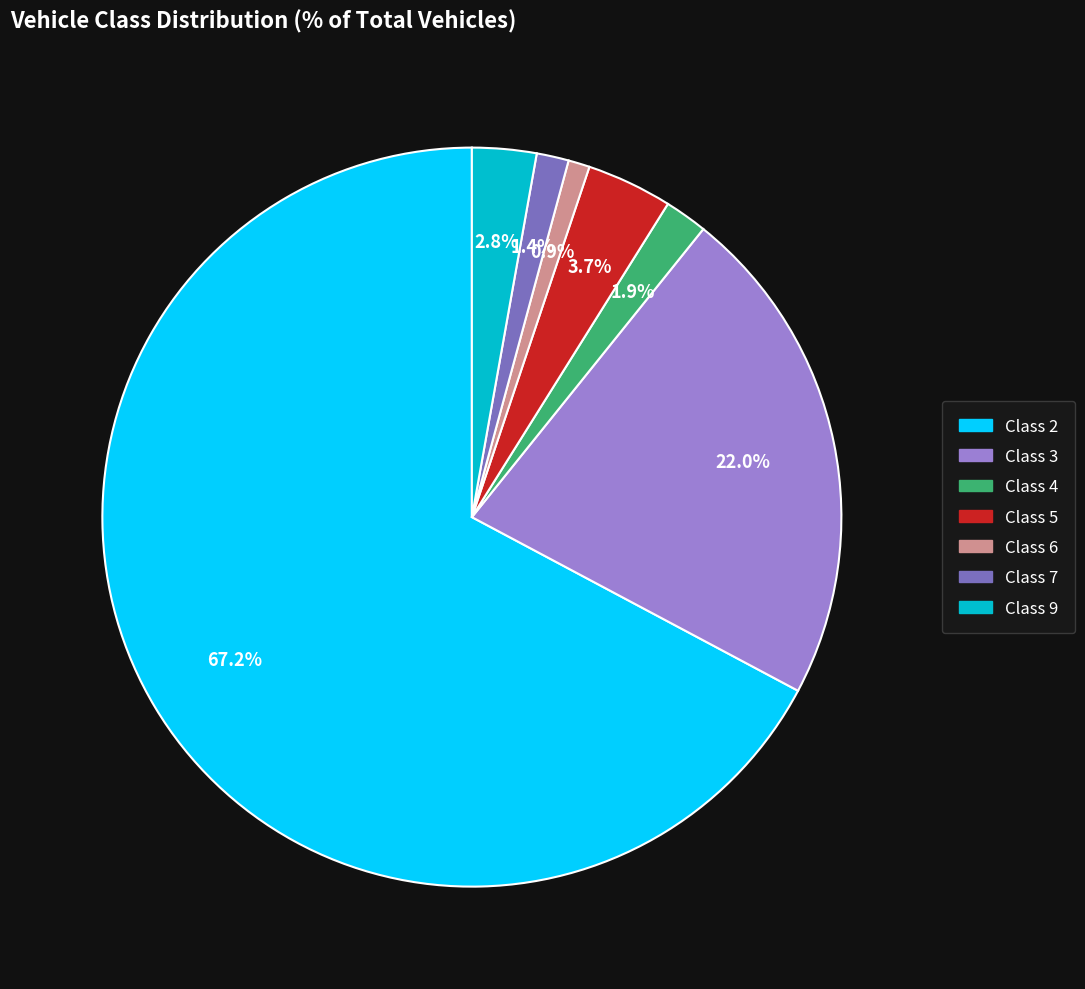

To the nearest percent, what percentage of the pie is Class 5?

4%